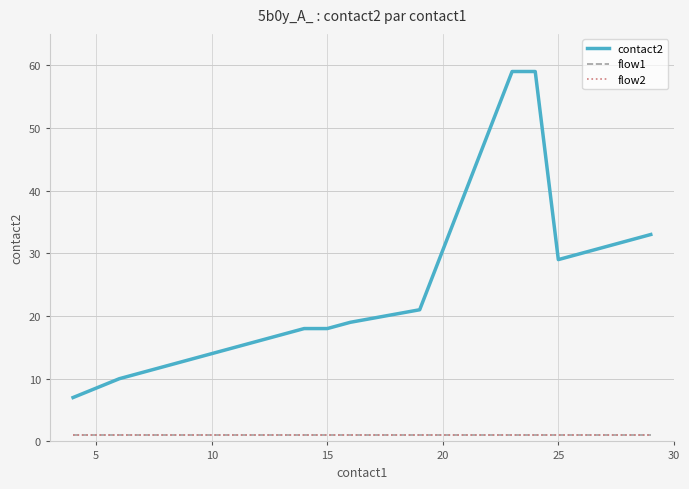

Does the chart have visible grid lines?

Yes